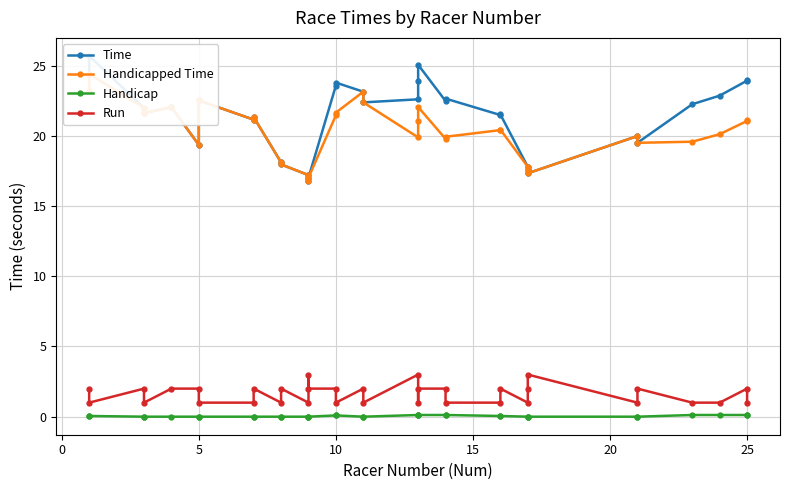

What is the difference between the maximum and minimum values in the Handicapped Time series?

7.6